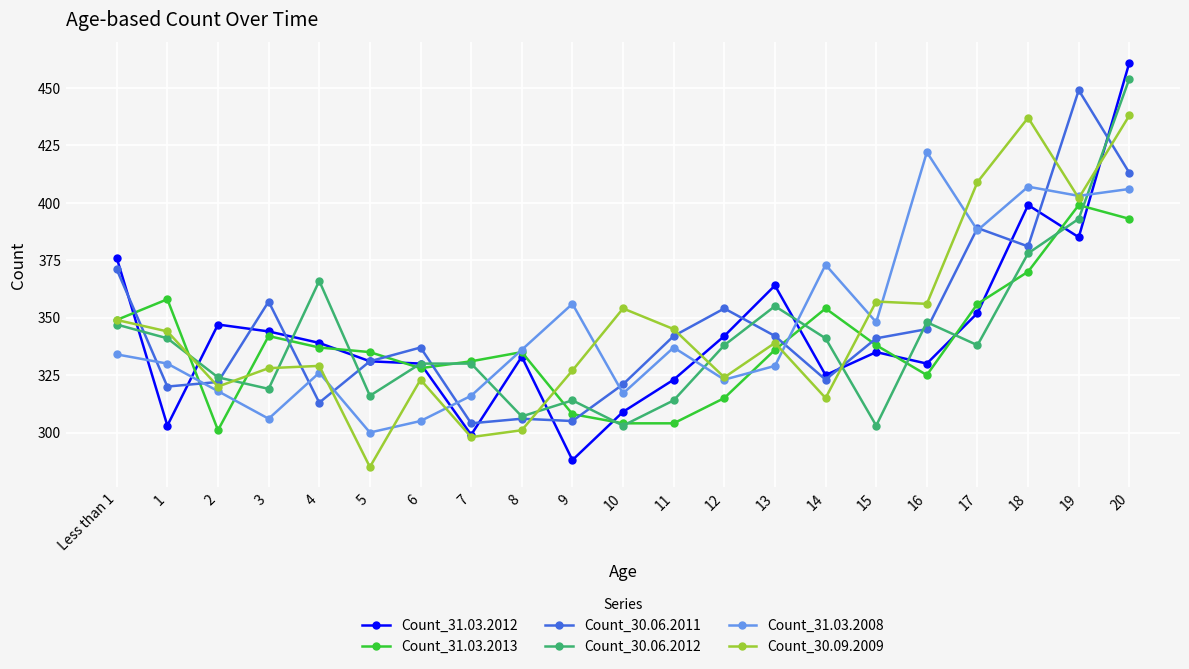

Is this an area chart (filled region under the line)?

No